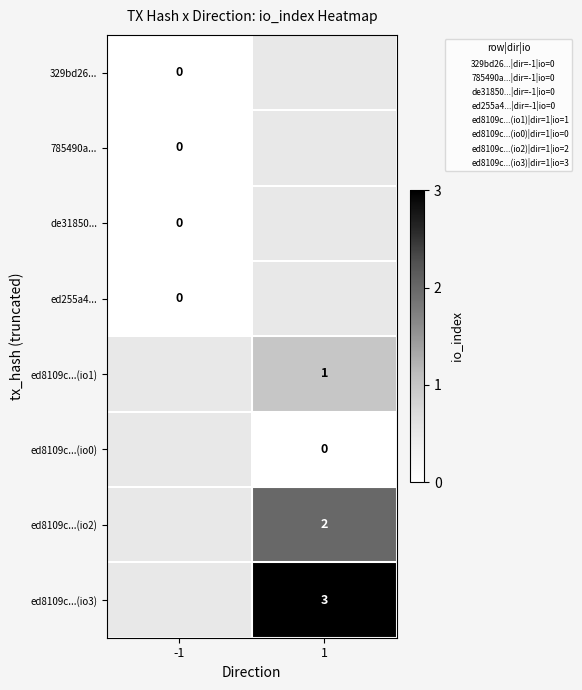

True or false: ed8109c...(io1) has a value of -1647 at -1.

False